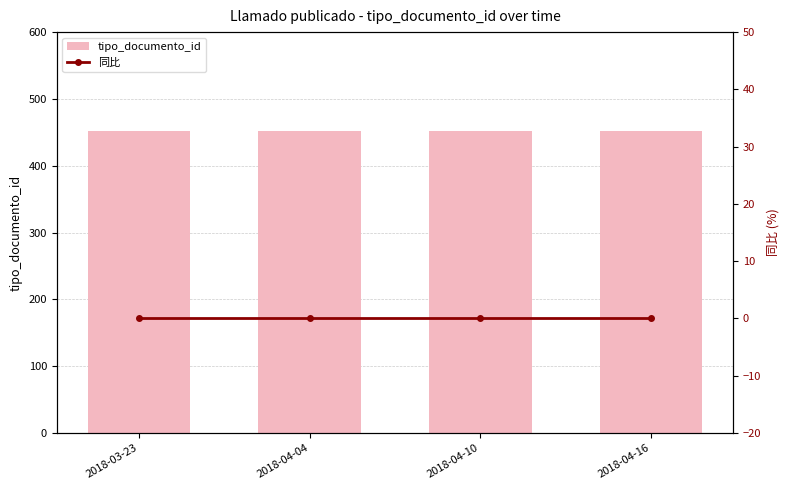

Rank the categories by tipo_documento_id value from highest to lowest.

2018-03-23, 2018-04-04, 2018-04-10, 2018-04-16